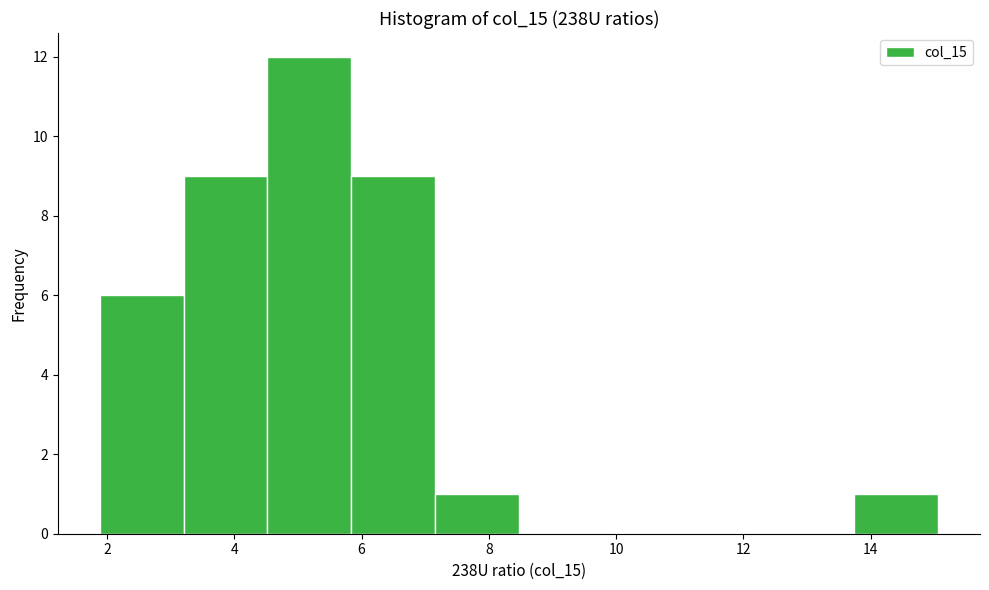

Reading left to right, transcribe this chart: for each bar, give the range it covers on the x-axis and its height. Neither the bar edges nor the heights are printed on the chart, so give them approximately, as read against the axes.

1.8 to 3.2: 6
3.2 to 4.6: 9
4.6 to 5.8: 12
5.8 to 7.2: 9
7.2 to 8.4: 1
8.4 to 9.8: 0
9.8 to 11.2: 0
11.2 to 12.4: 0
12.4 to 13.8: 0
13.8 to 15.0: 1